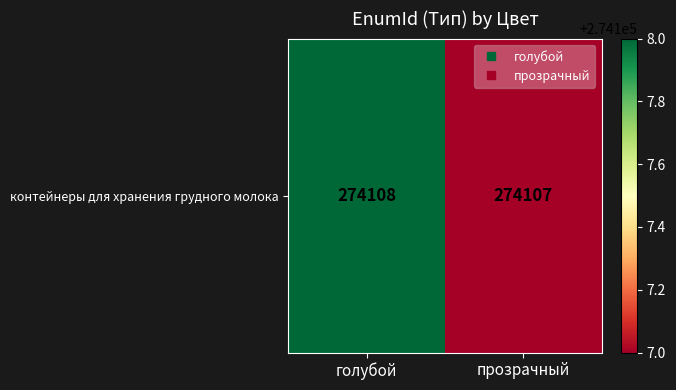

What is the change in value from голубой to прозрачный?

-1